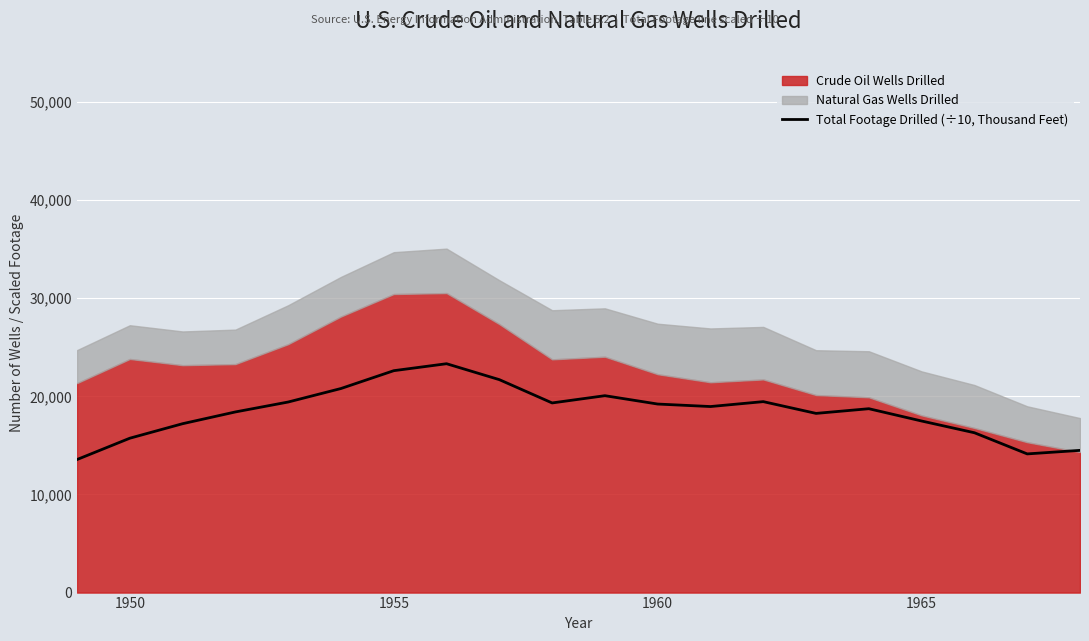

Is it true that Total Footage Drilled (÷10, Thousand Feet) equals 17488.2 at 1965?

True